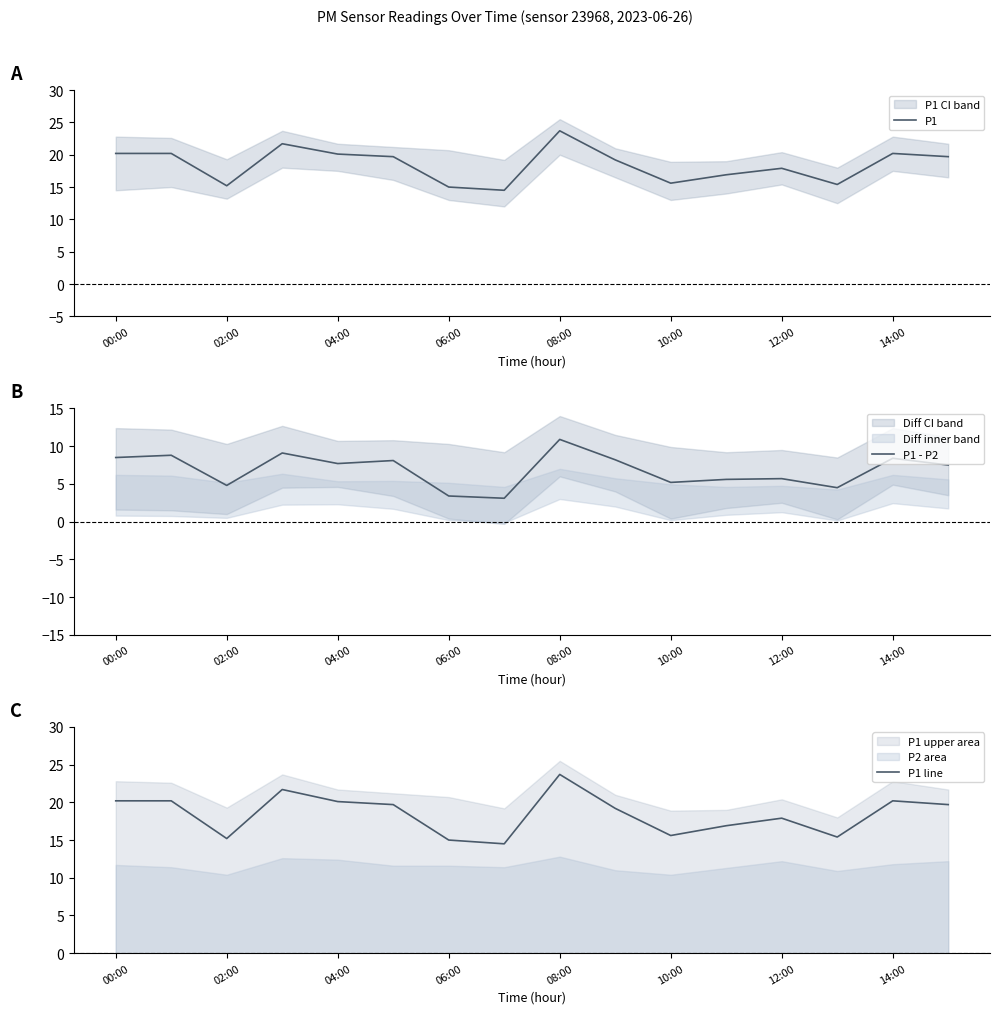

What is the minimum value for P1?

14.5